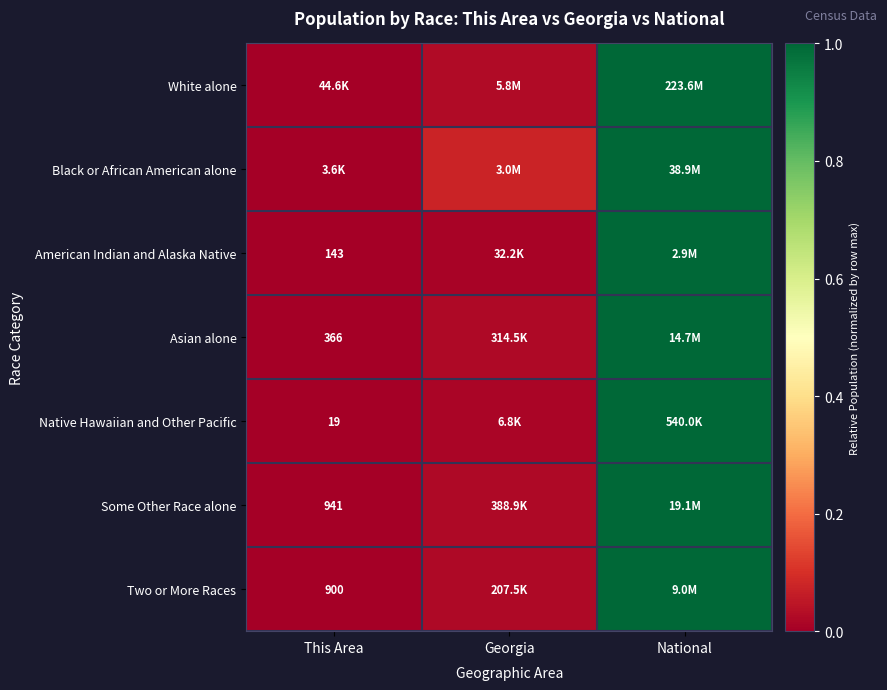

Is it true that Some Other Race alone equals 0.5 at National?

False